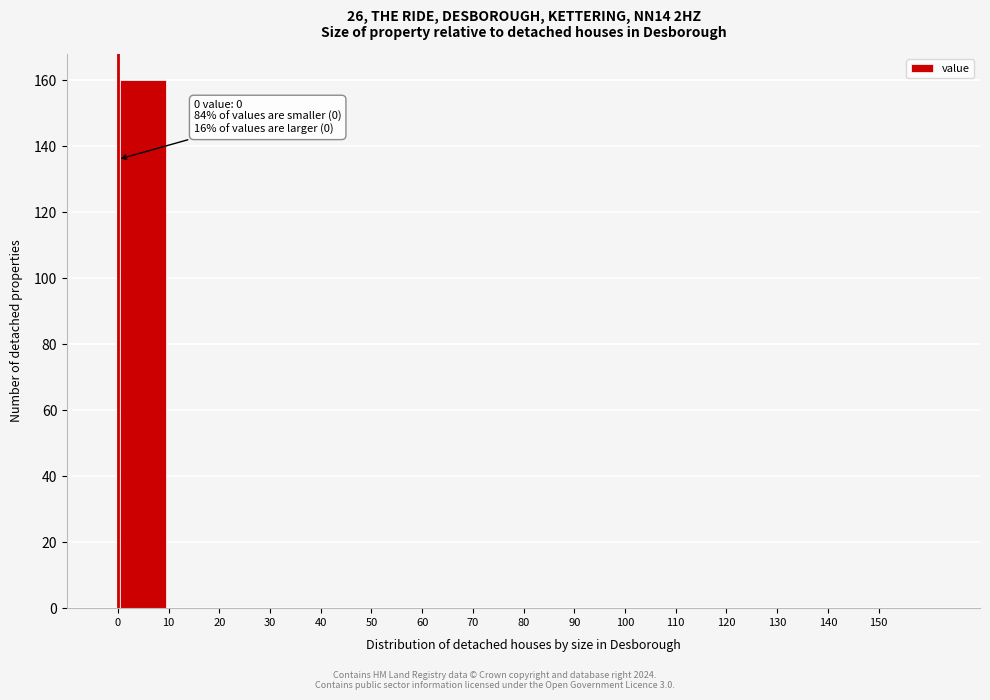

Over which range of the x-axis is the bar tallest?

0 to 10